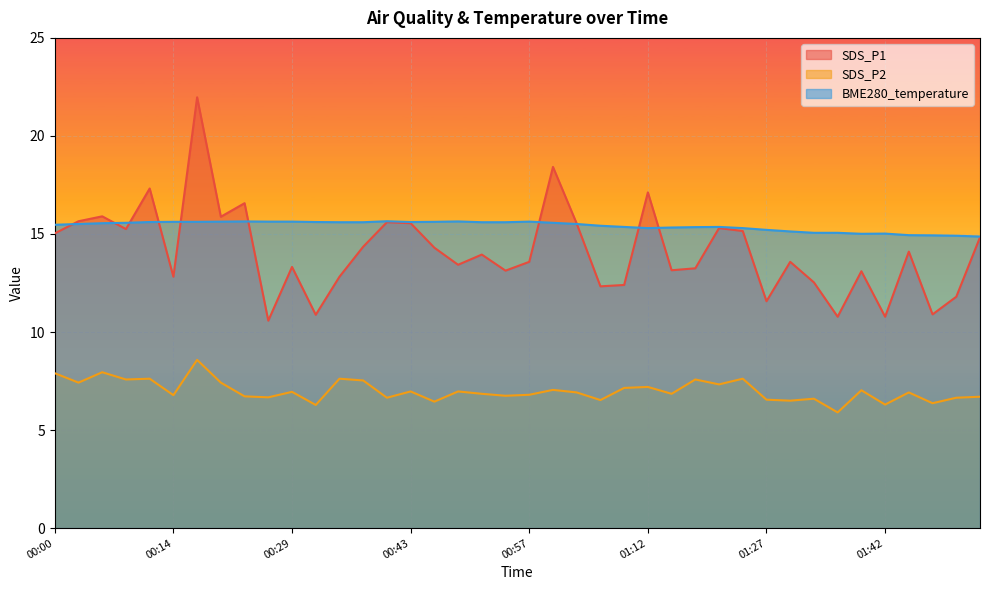

Which series has the largest total across all categories?

BME280_temperature